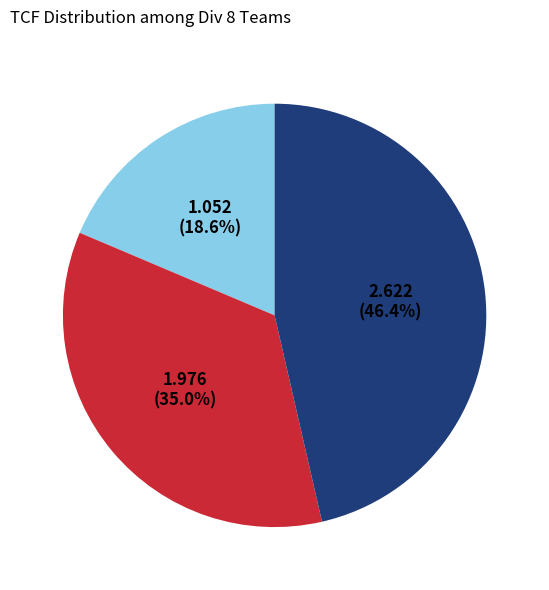

How many slices are in this pie chart?

3